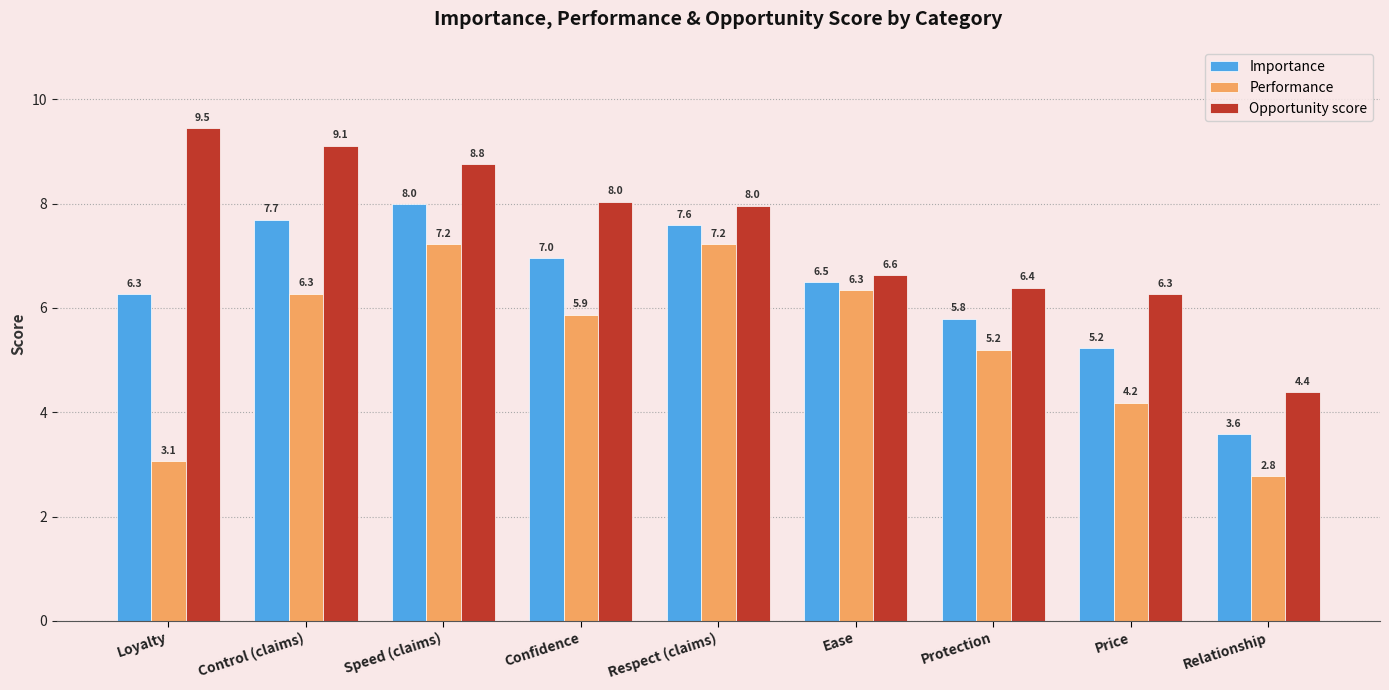

Which series has the largest total across all categories?

Opportunity score